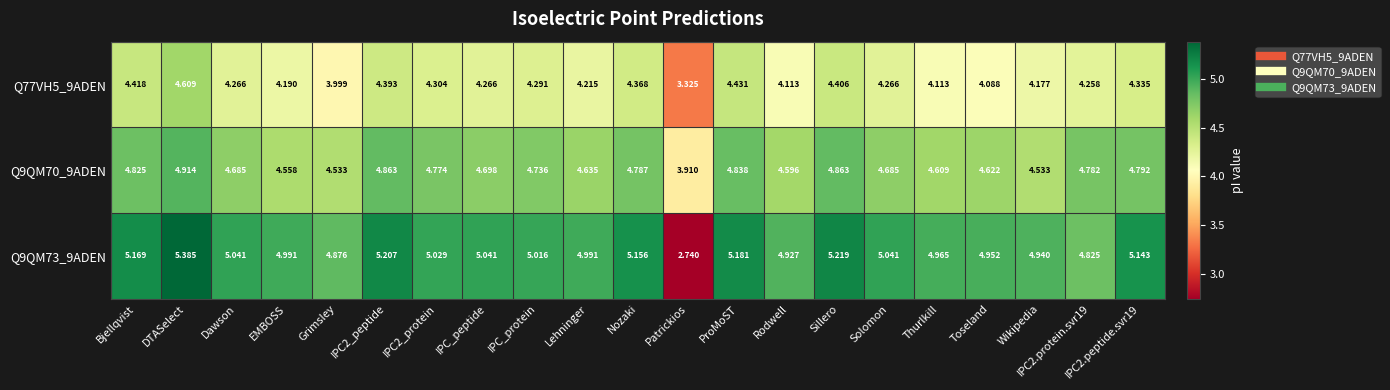

Which label corresponds to the smallest value in the chart?

Patrickios